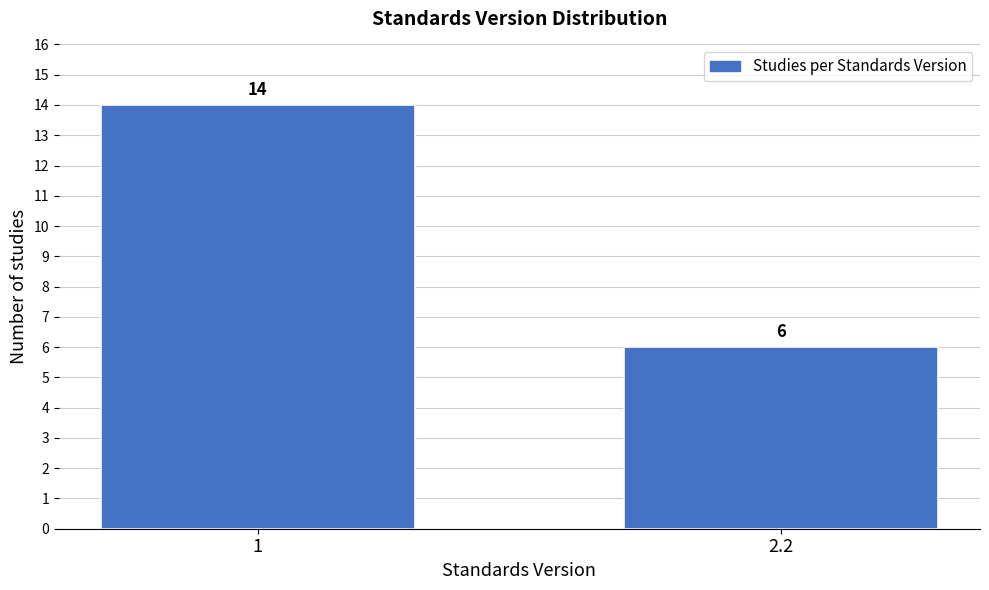

Reading left to right, list all the values displayed in this chart.

1=14	2.2=6